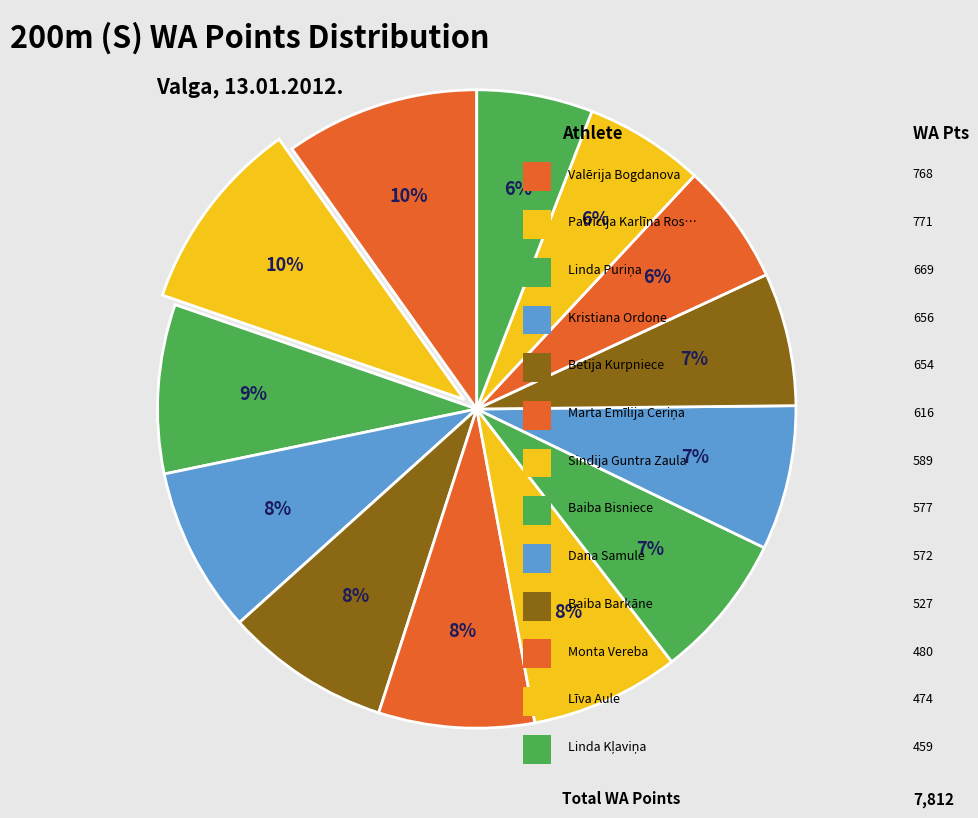

How many segments does this pie chart have?

13